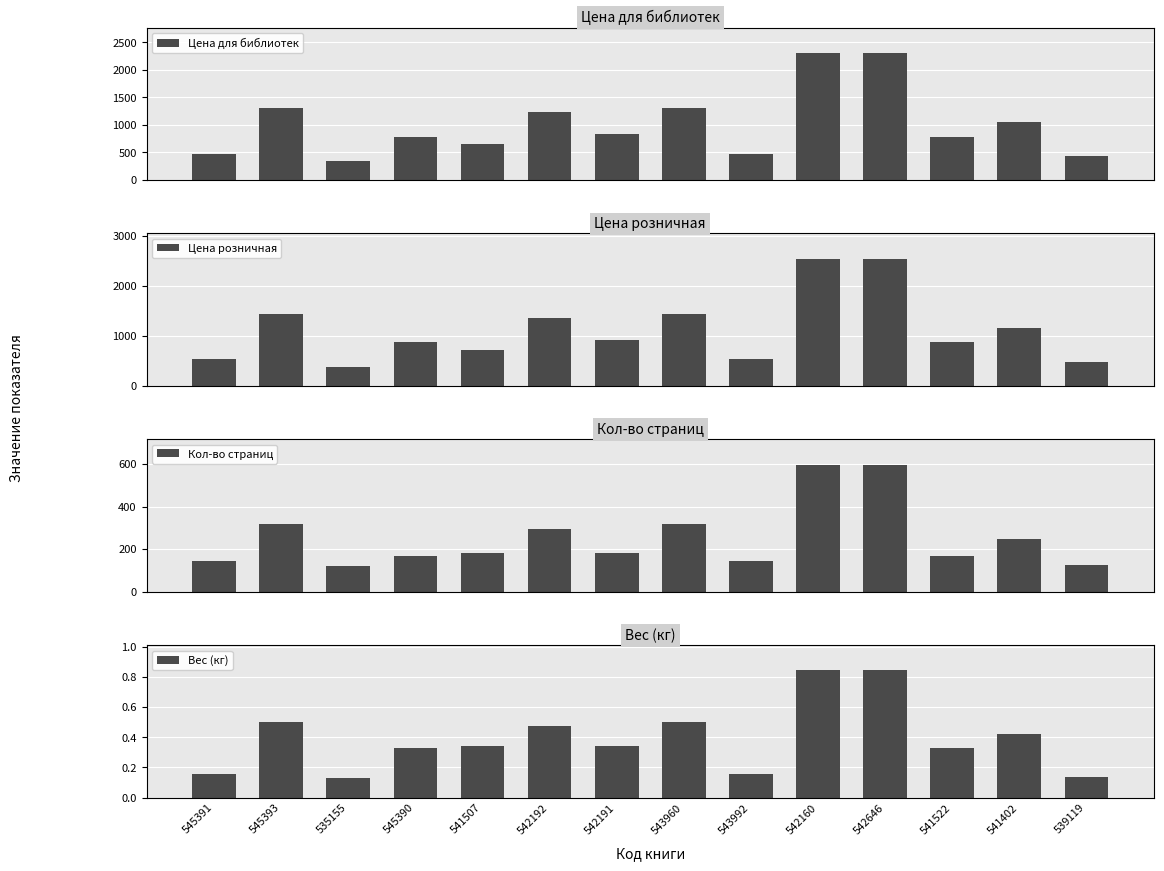

What are all the series names shown in the legend?

Цена для библиотек, Цена розничная, Кол-во страниц, Вес (кг)